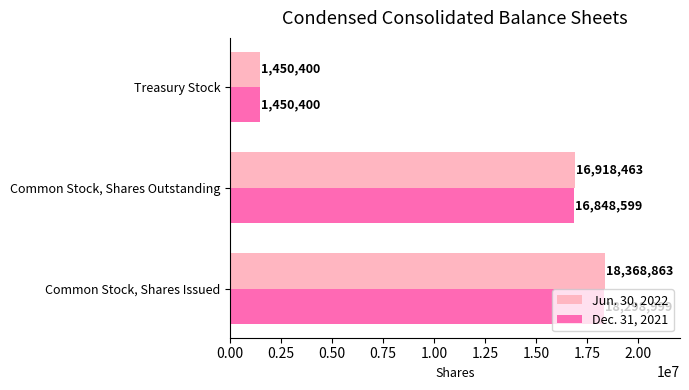

What is the difference between the second highest and minimum values in the Jun. 30, 2022 series?

15468063